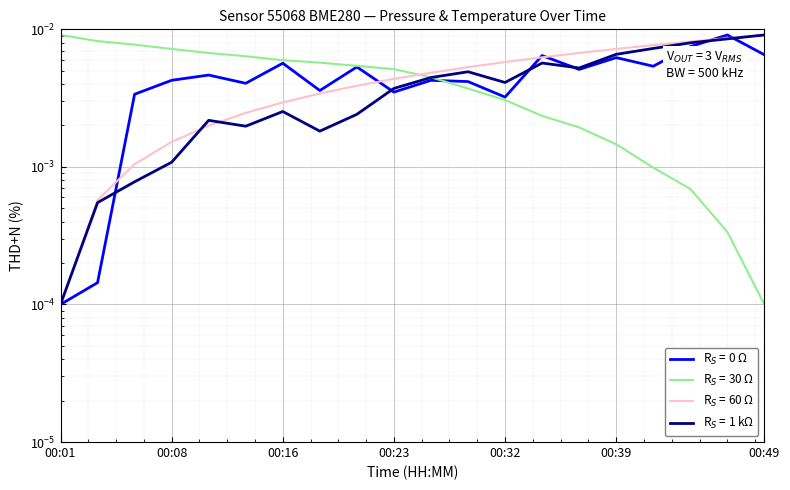

Which series changed the most between 00:13 and 00:49?

pressure_norm